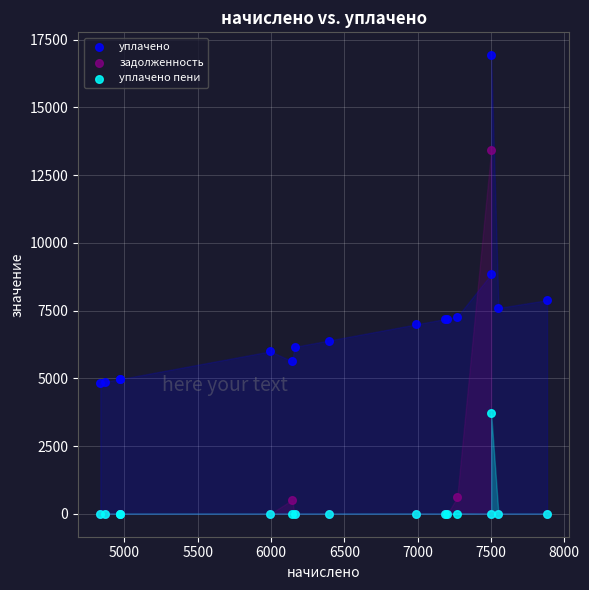

Across all series, what Y value is closest to 8459?

8843.9